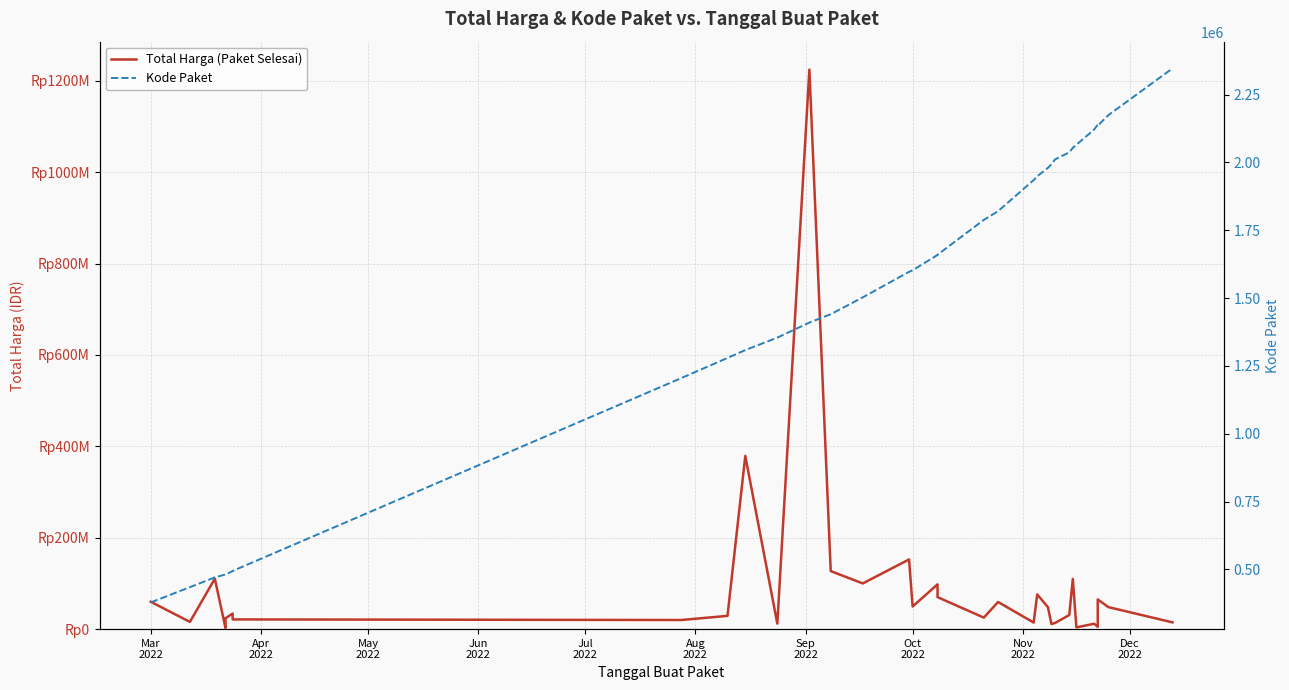

Which series has the widest spread of values?

Total Harga (Paket Selesai)